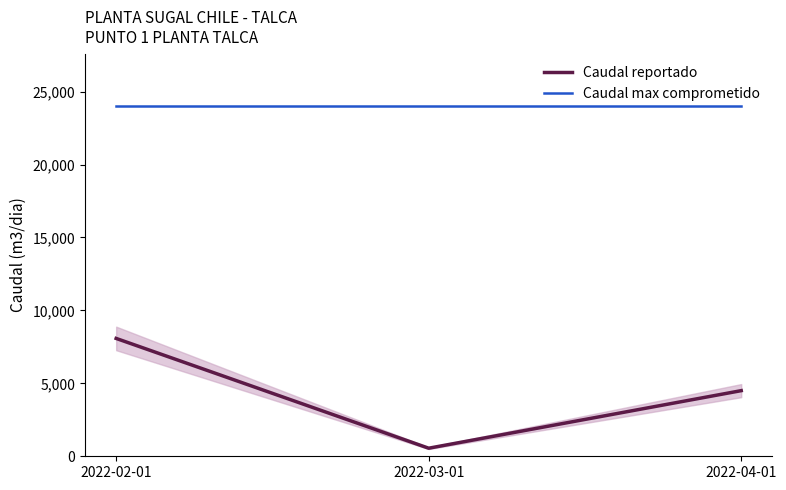

What position from the right is 2022-02-01?

3